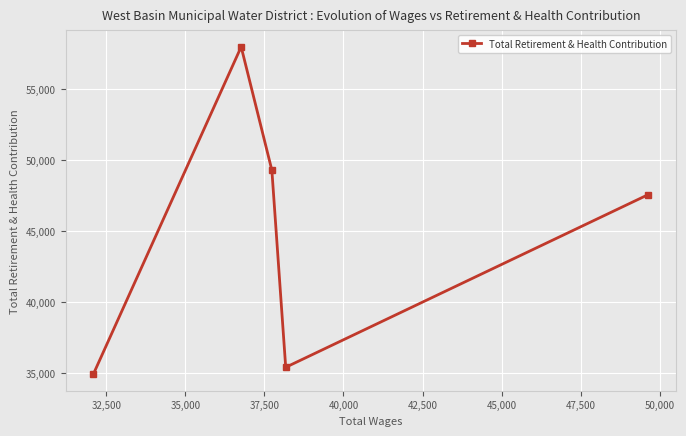

How many lines are shown in the chart?

1